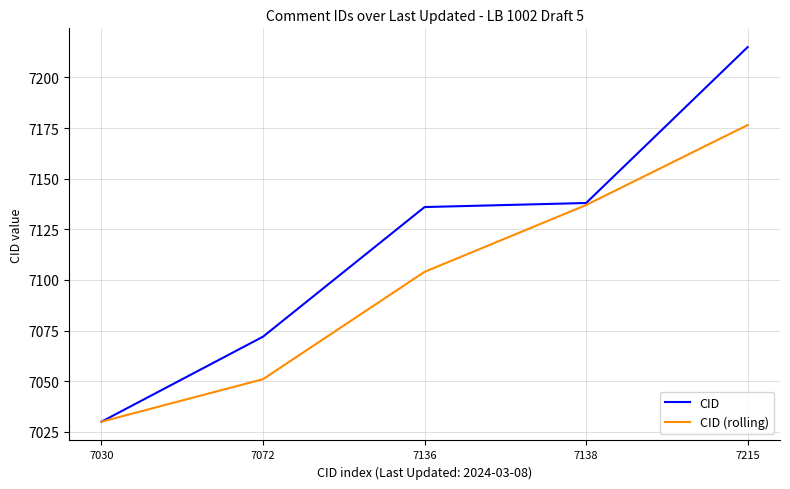

What is the highest value of the CID series?

7215.0